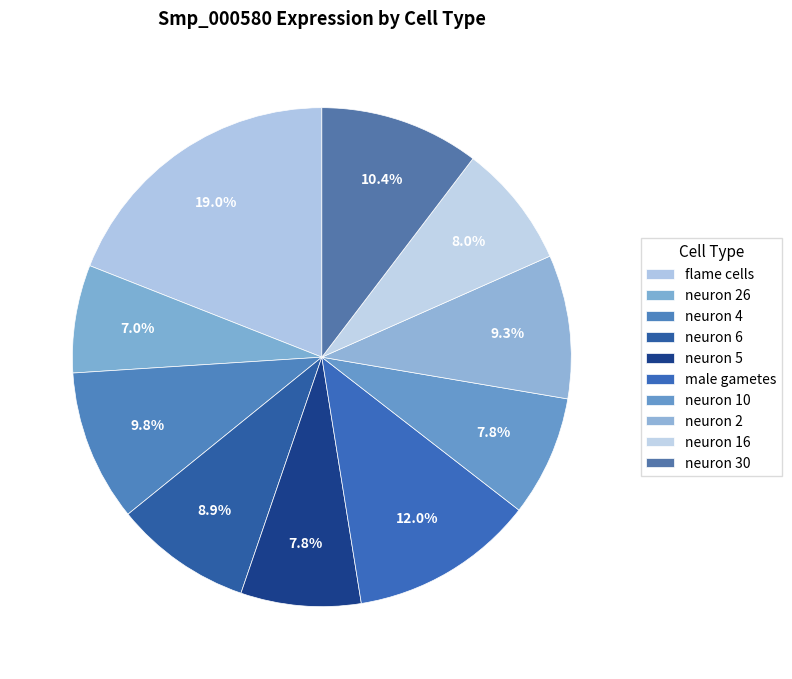

Rank the categories by value from lowest to highest.

neuron 26, neuron 5, neuron 10, neuron 16, neuron 6, neuron 2, neuron 4, neuron 30, male gametes, flame cells